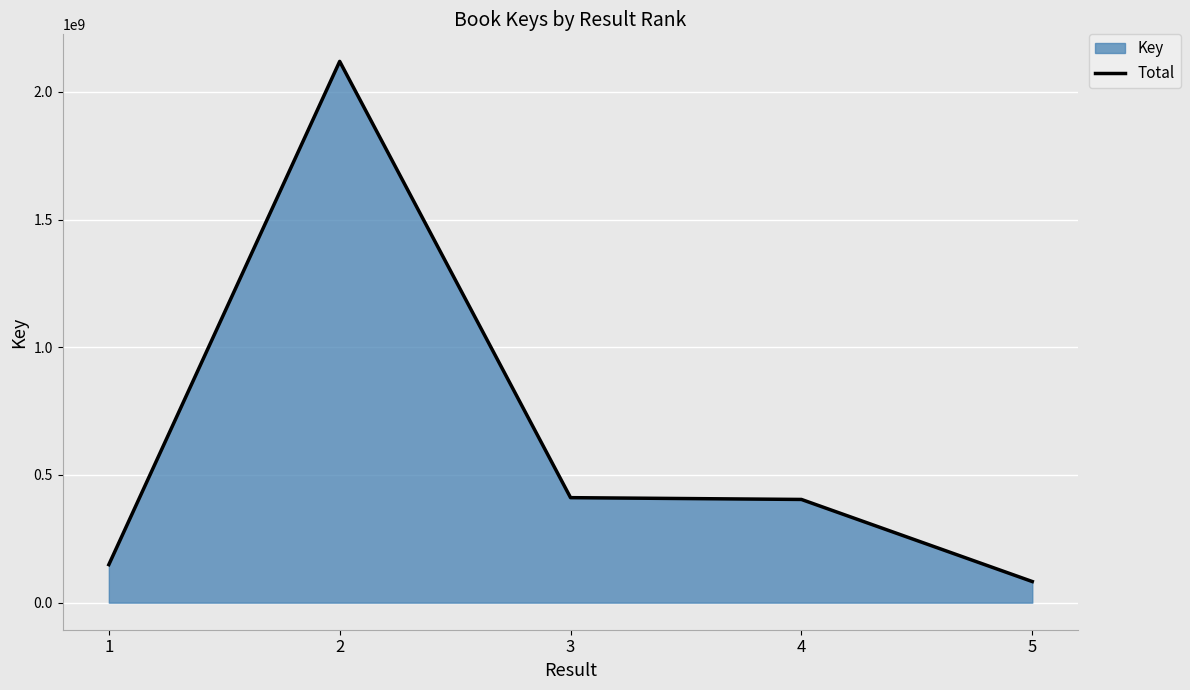

What is the difference between the values at 2 and 5?

2036932518